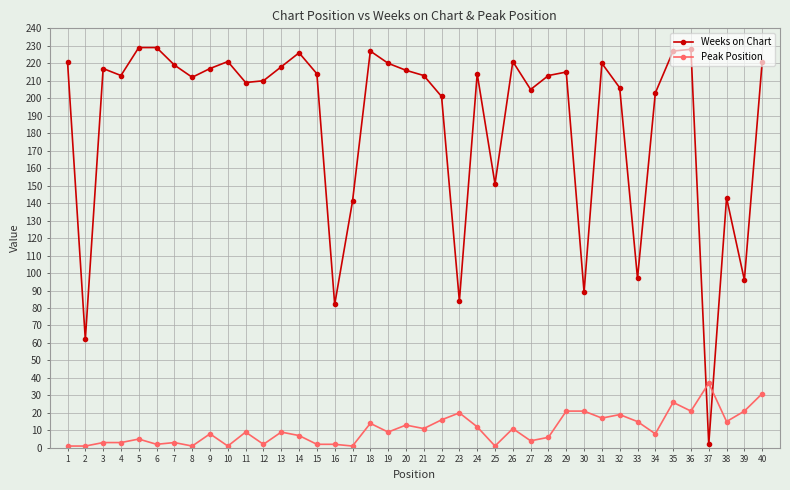

What is the difference between the Weeks on Chart values at 34 and 37?

201